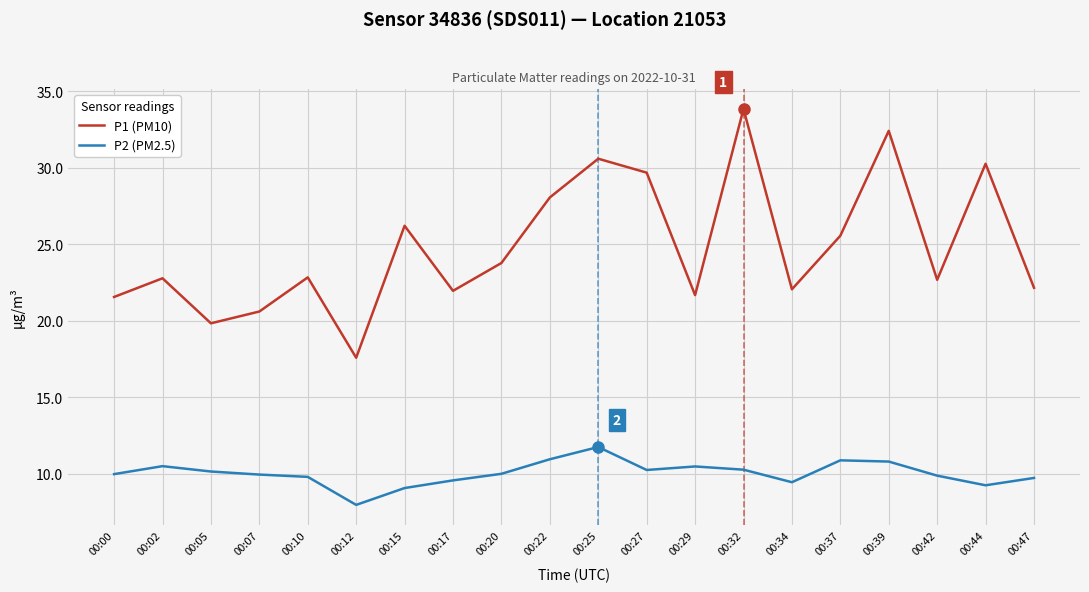

What is the greatest value displayed?

33.8